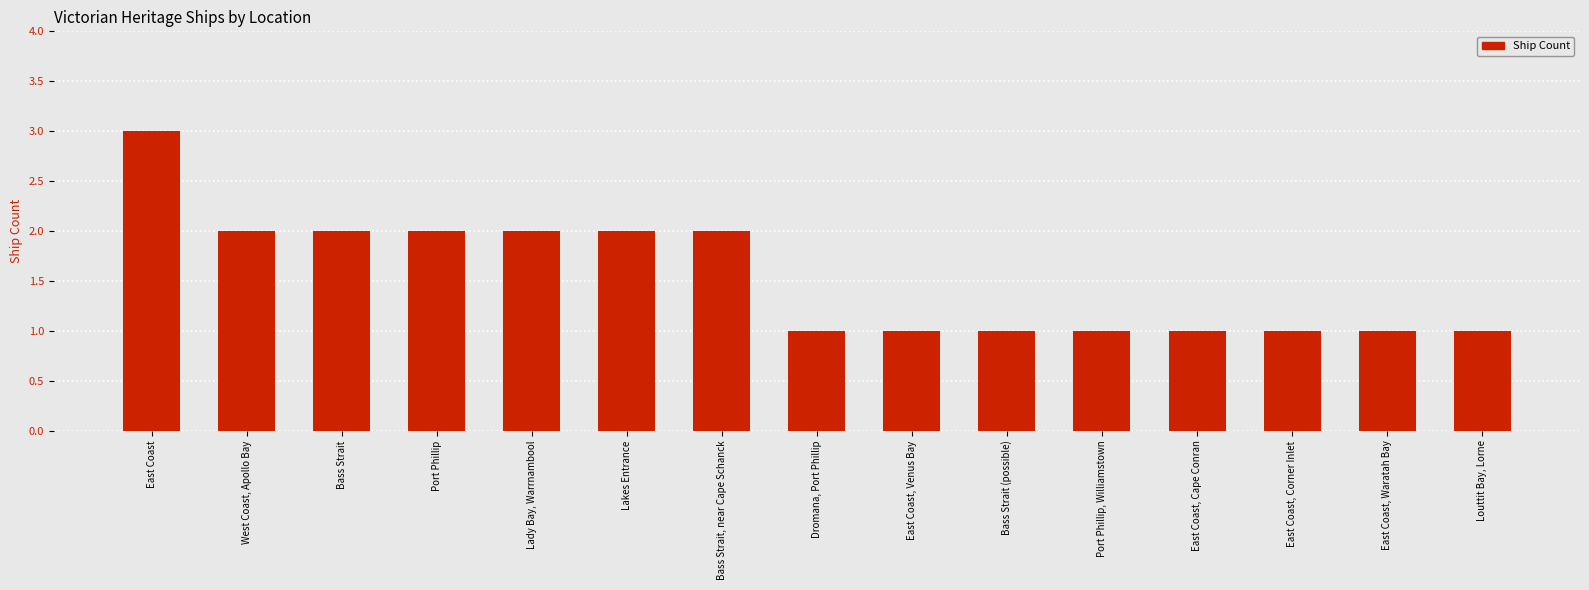

What is the label of the 9th bar from the right?

Bass Strait, near Cape Schanck